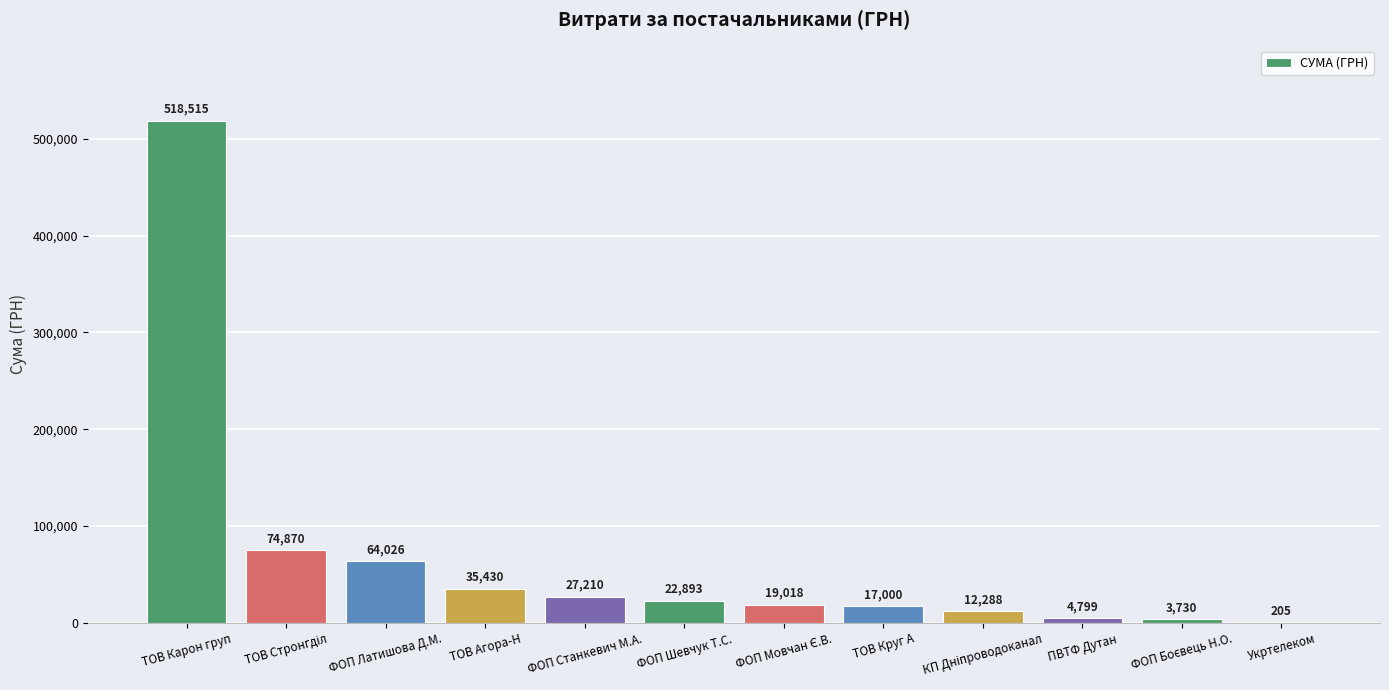

What is the ratio of the value at ФОП Шевчук Т.С. to the value at ТОВ Круг А?

1.3